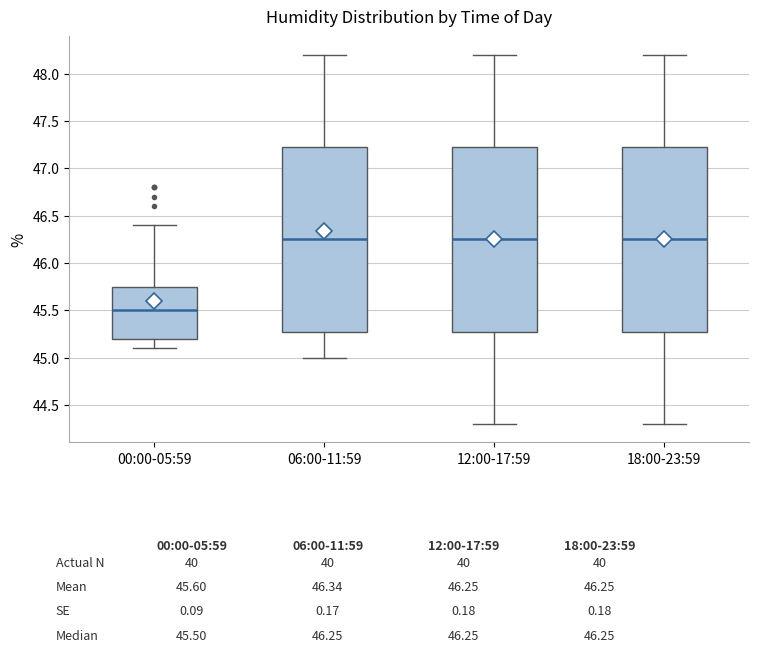

Which box has the lowest median line?

00:00-05:59